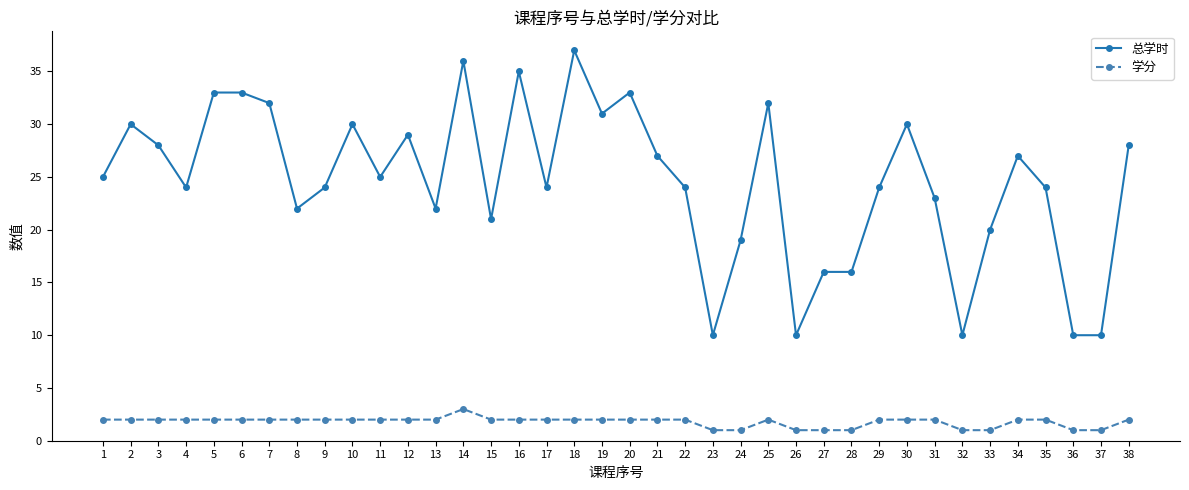

What is the difference between the 学分 values at 22 and 27?

1